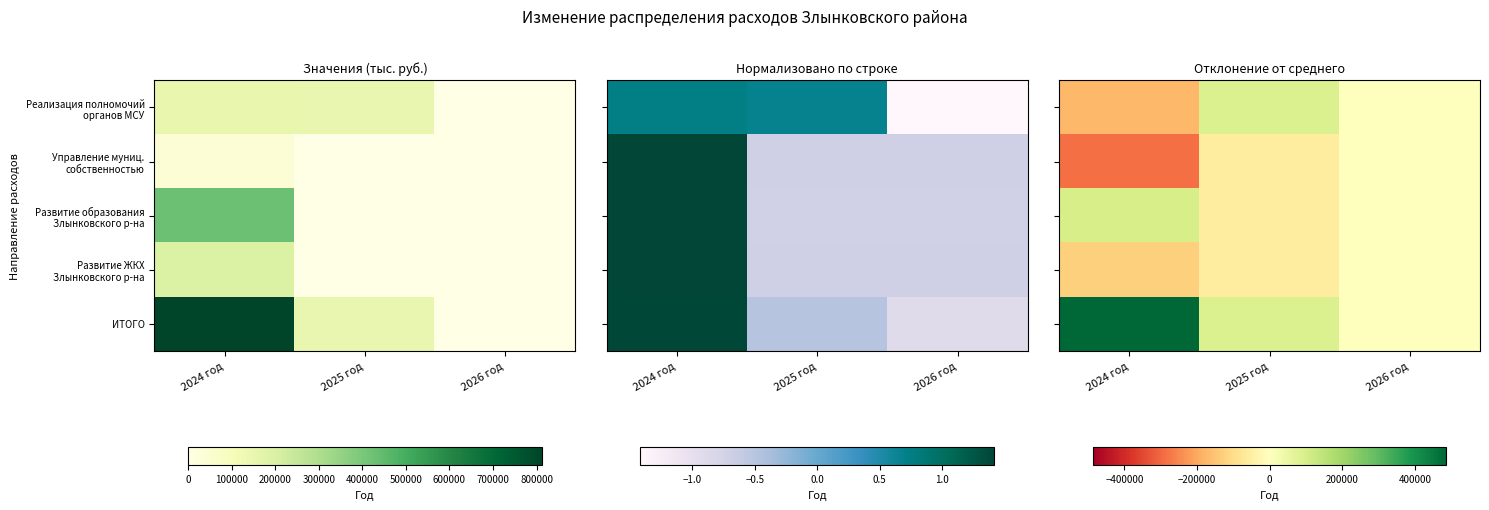

What is the difference between the maximum and minimum values in the Развитие образования Злынковского р-на series?

159976.1